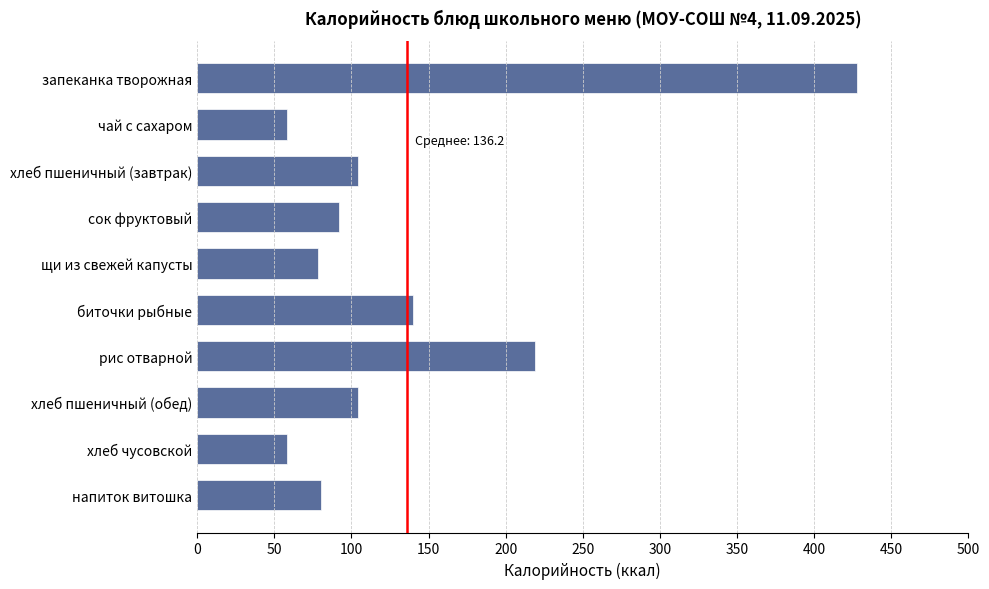

What is the sum of all values?

1362.1